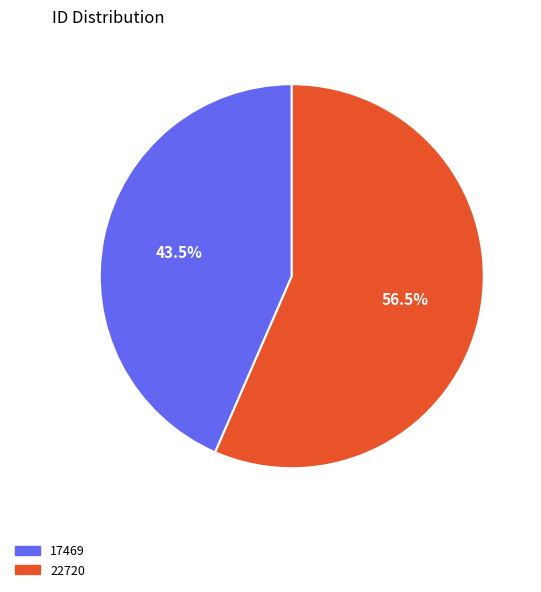

To the nearest percent, what is the difference between the largest and smallest slice percentages?

13%